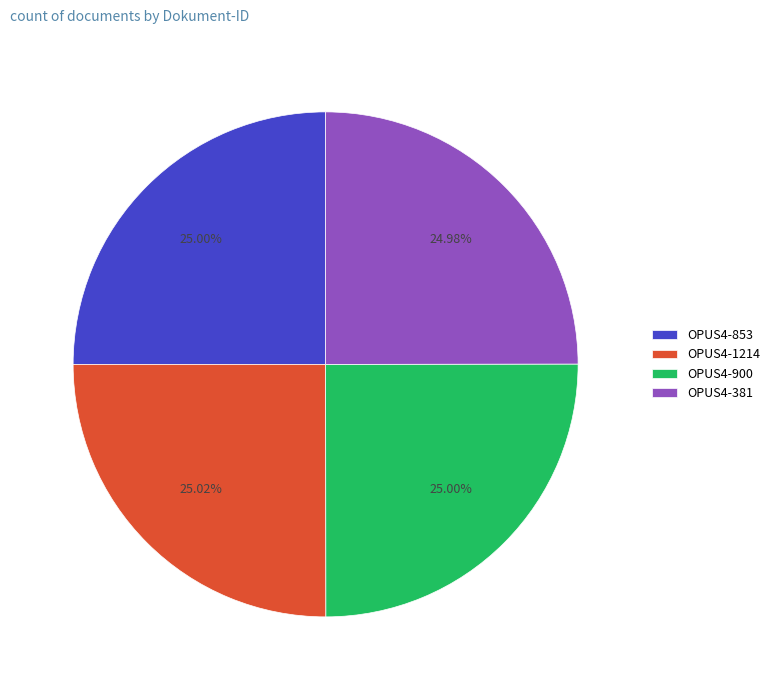

How many slices are in this pie chart?

4